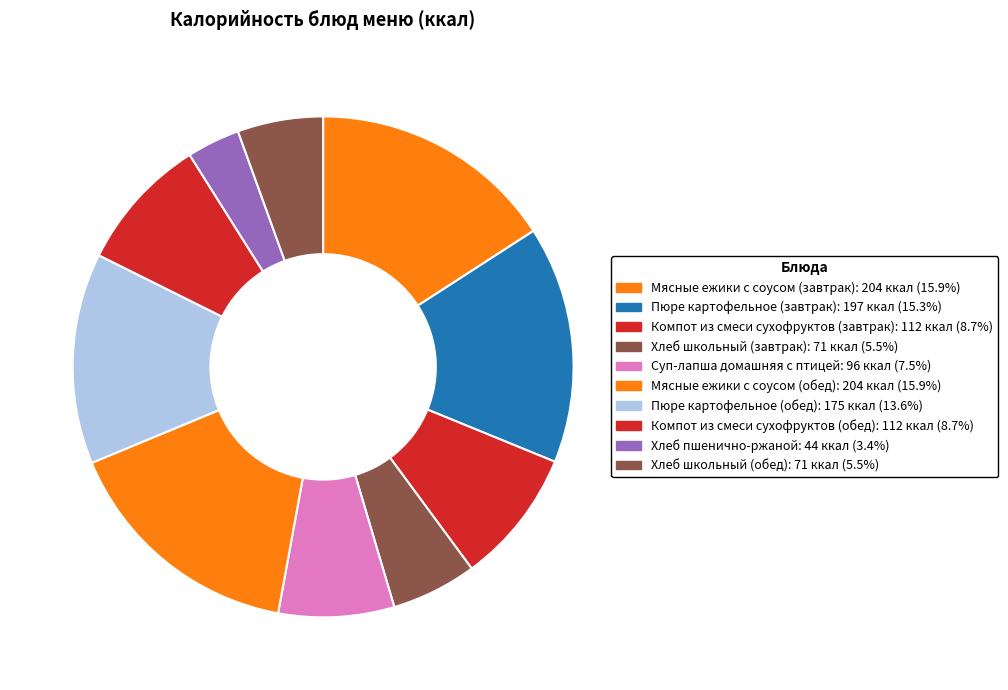

How many slices are in this pie chart?

10